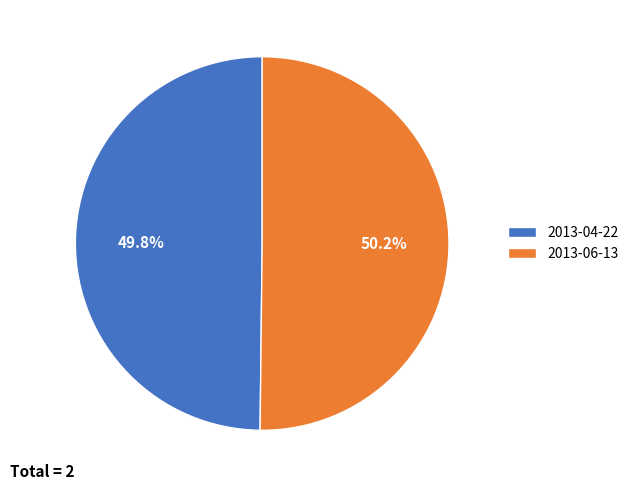

Does any single category account for the majority?

Yes